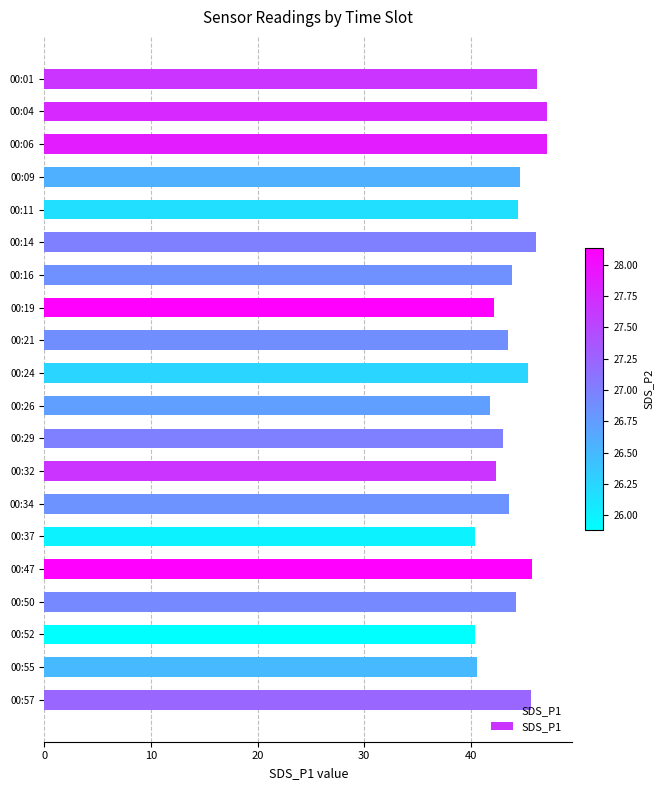

True or false: the data shows 16.8 at 00:55.

False